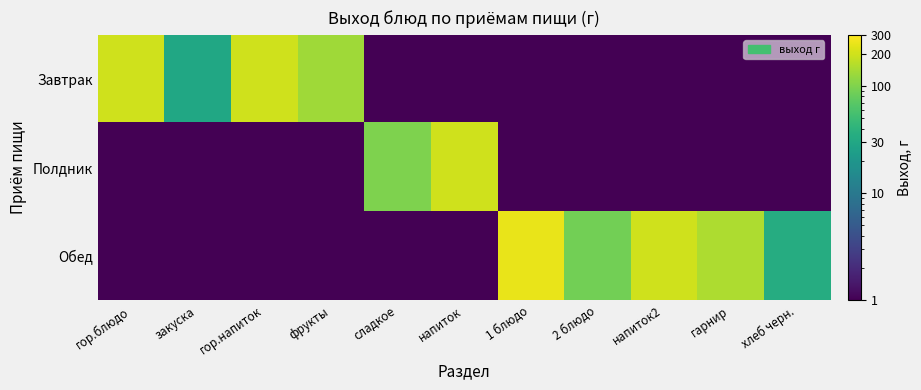

Reading left to right, extract all data points from this chart.

Завтрак: гор.блюдо=200	закуска=30	гор.напиток=200	фрукты=134	сладкое=1	напиток=1	1 блюдо=1	2 блюдо=1	напиток2=1	гарнир=1	хлеб черн.=1
Полдник: гор.блюдо=1	закуска=1	гор.напиток=1	фрукты=1	сладкое=100	напиток=200	1 блюдо=1	2 блюдо=1	напиток2=1	гарнир=1	хлеб черн.=1
Обед: гор.блюдо=1	закуска=1	гор.напиток=1	фрукты=1	сладкое=1	напиток=1	1 блюдо=250	2 блюдо=90	напиток2=200	гарнир=150	хлеб черн.=34